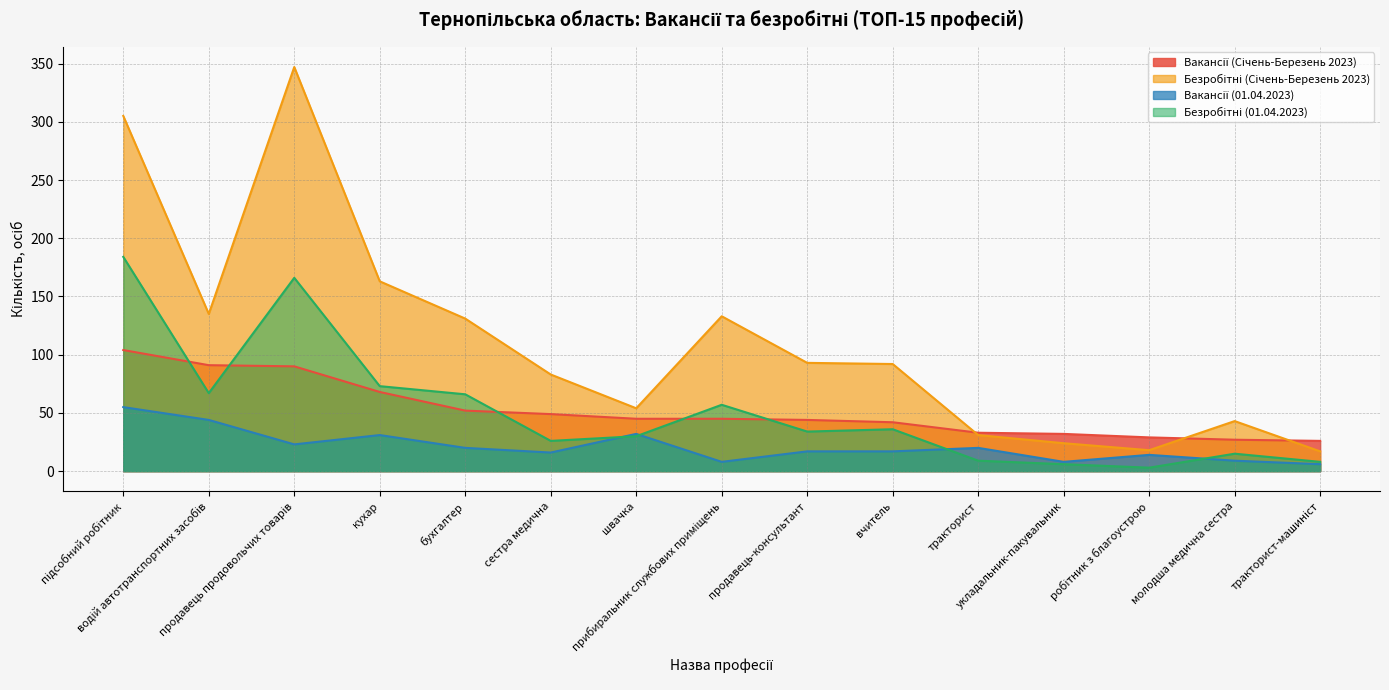

What is the difference between the maximum and second lowest values in the Безробітні (Січень-Березень 2023) series?

329